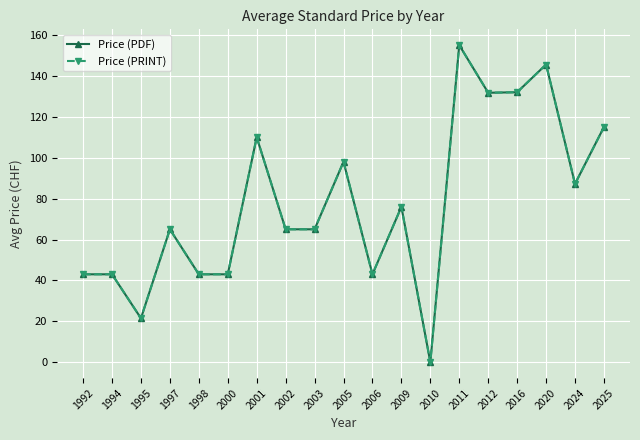

In Price (PDF), how many points are lower than both neighbors (excluding endpoints)?

5